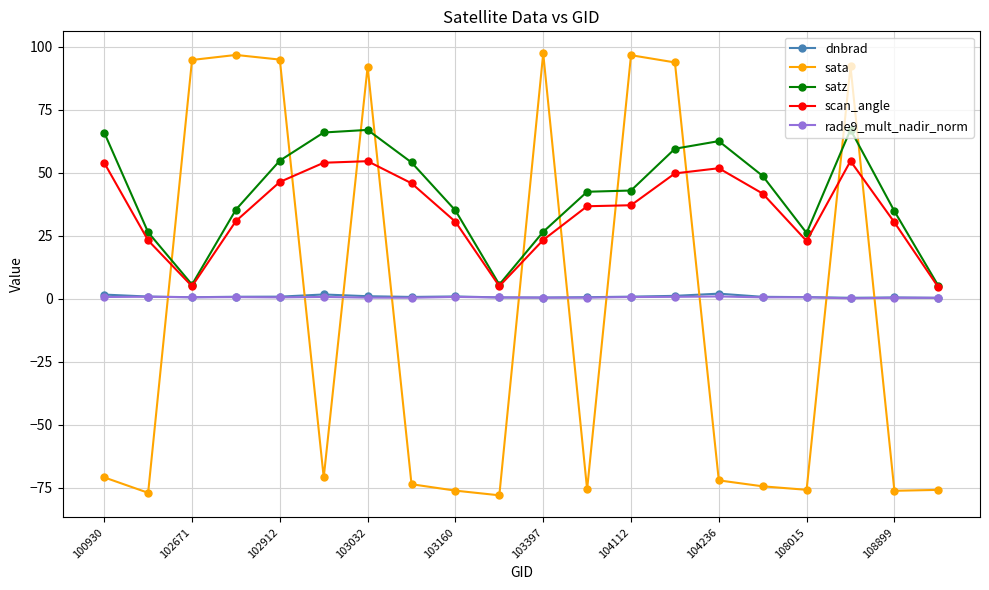

Which series has the widest spread of values?

sata